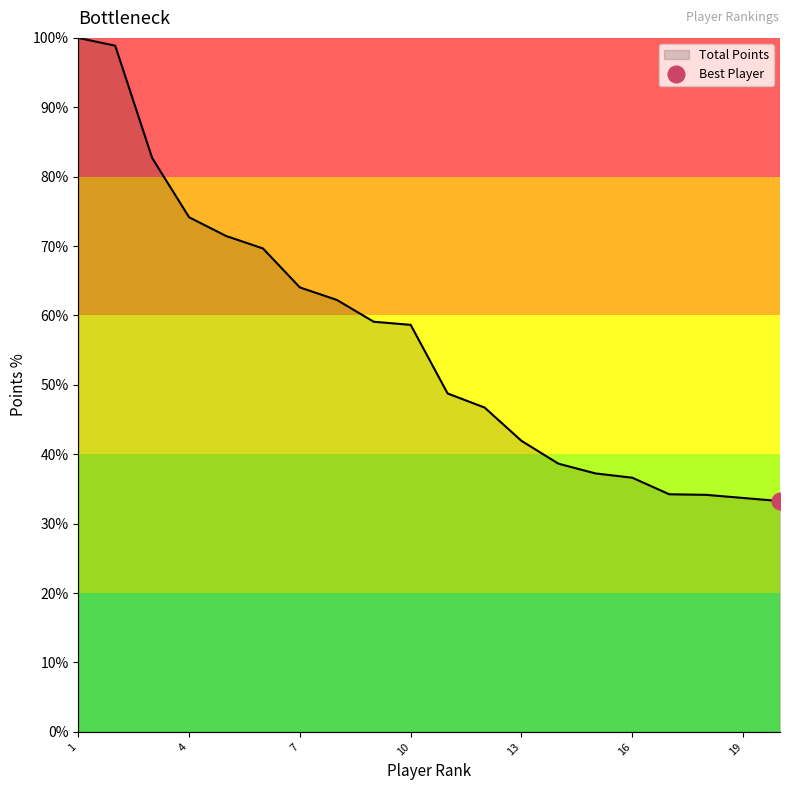

The Total Points series shows 38.8 at 10. True or false?

False